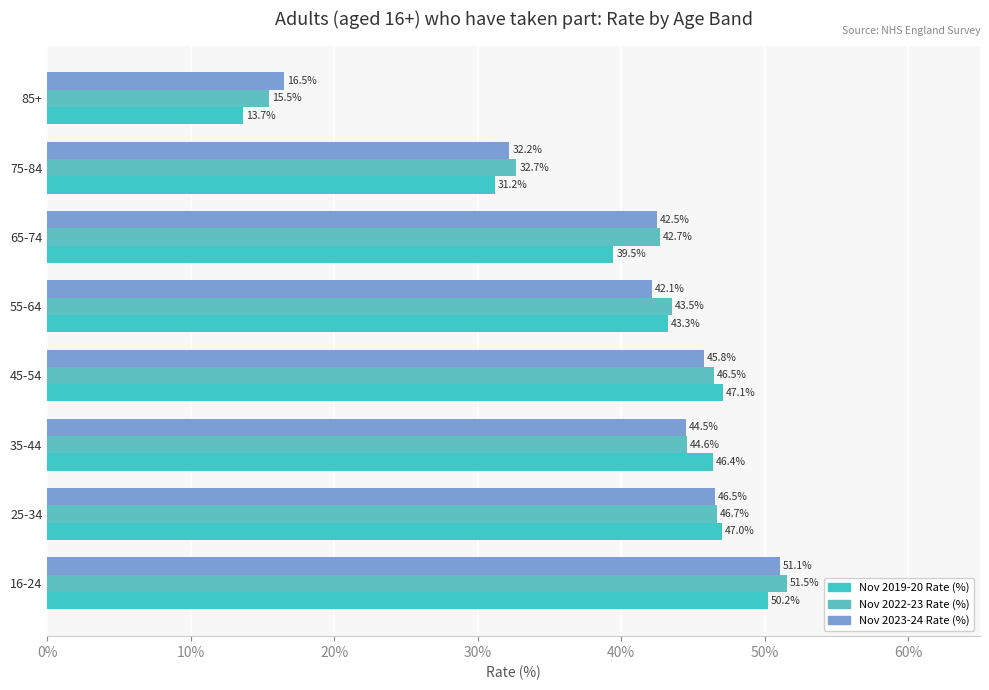

Rank the series by their average value, from lowest to highest.

Nov 2019-20 Rate (%), Nov 2023-24 Rate (%), Nov 2022-23 Rate (%)